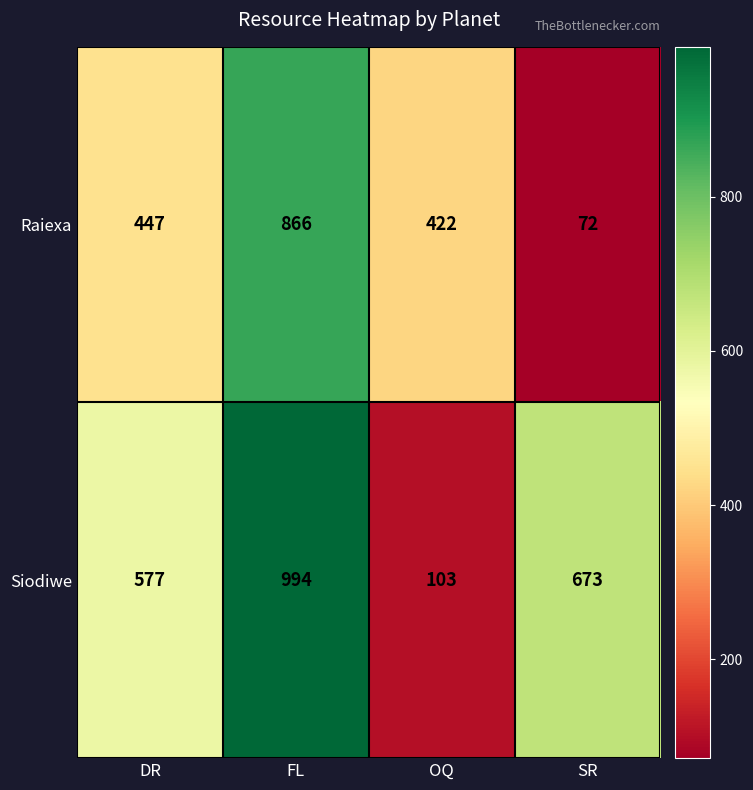

List the series in order of their peak value, lowest first.

Raiexa, Siodiwe